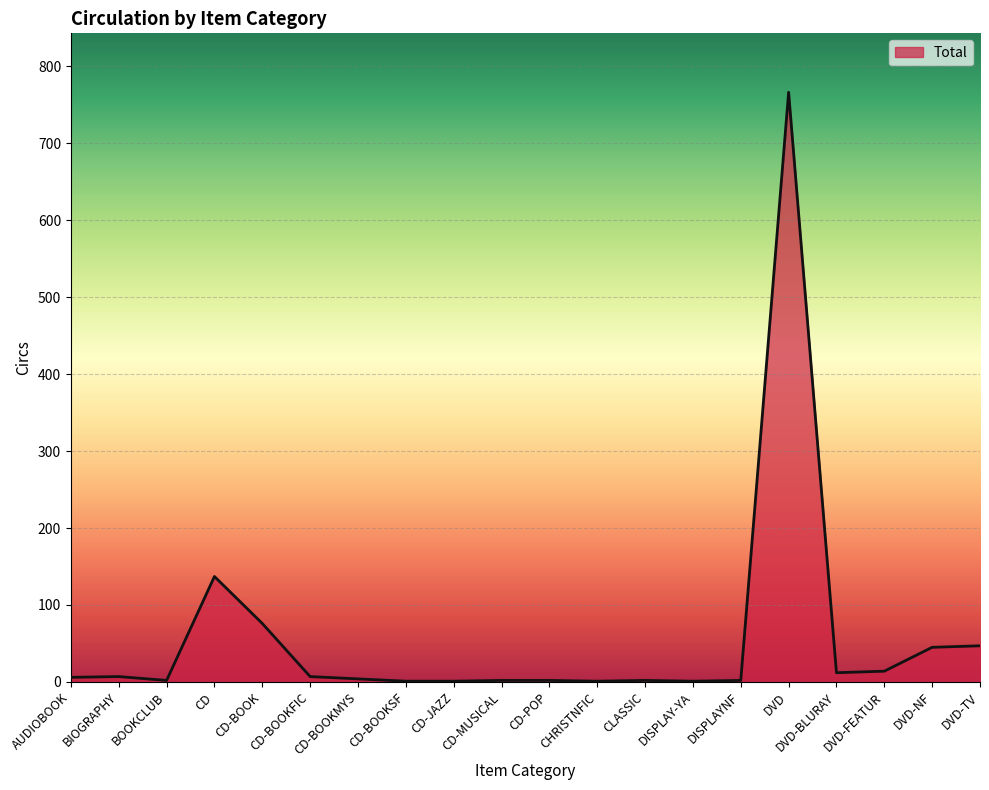

Which category has the highest value across all series?

DVD